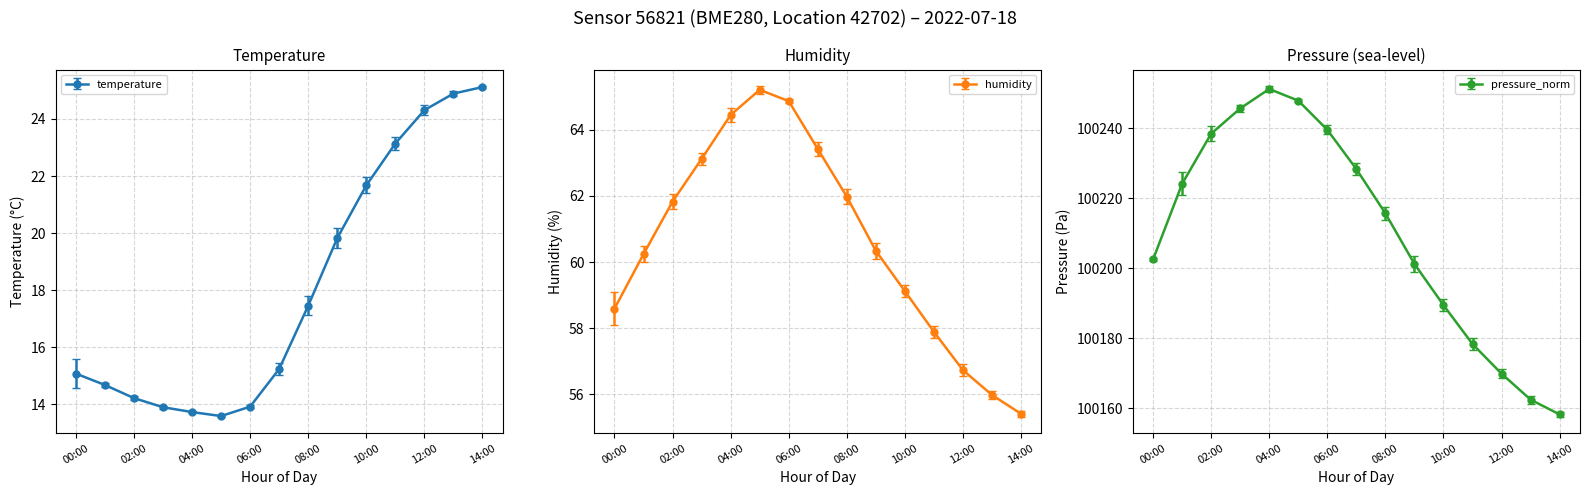

Rank the categories by temperature value from highest to lowest.

14:00, 13:00, 12:00, 11:00, 10:00, 09:00, 08:00, 07:00, 00:00, 01:00, 02:00, 06:00, 03:00, 04:00, 05:00